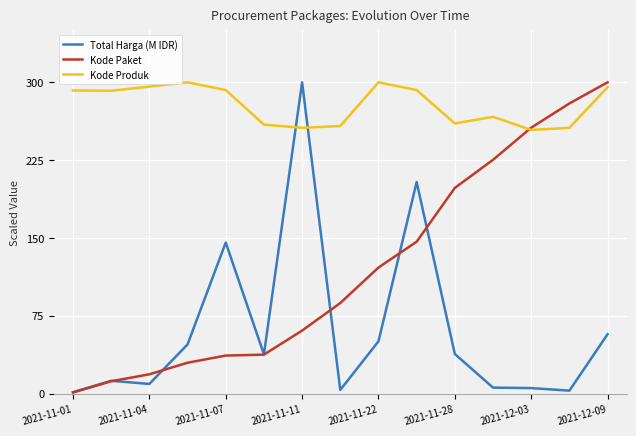

How many values in the Kode Paket series are below 87?

7